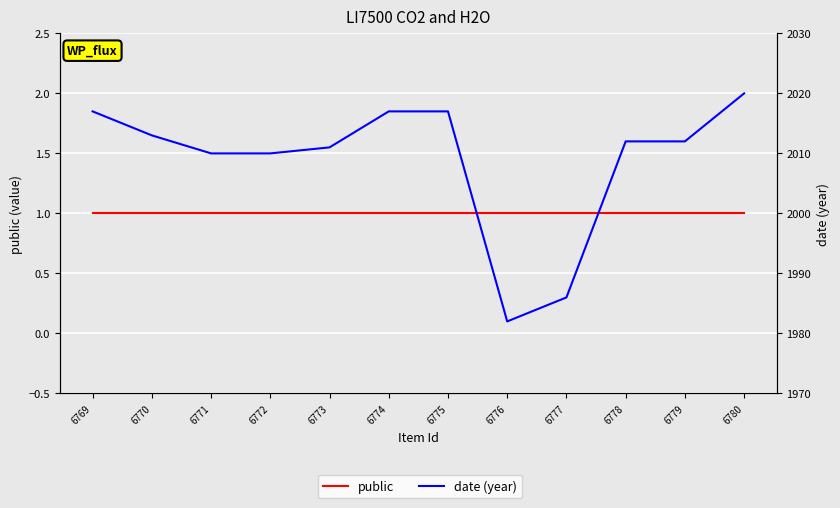

How many data points in date (year) are above 2012?

5